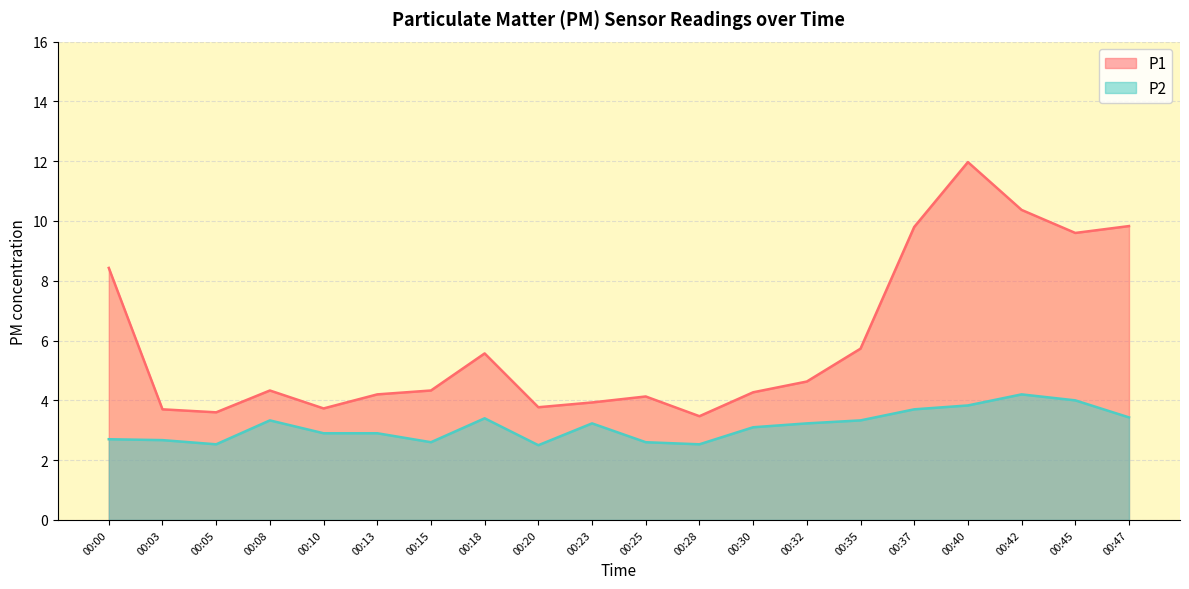

Where does the P1 series first go above 4?

00:00